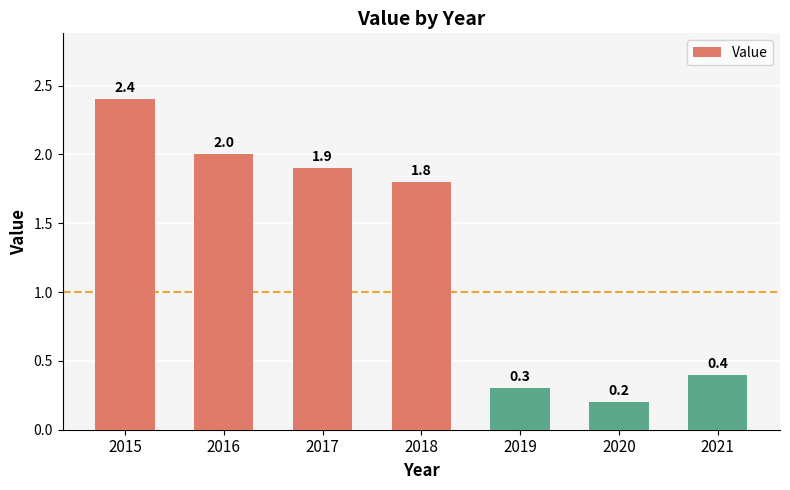

Are the bars horizontal?

No